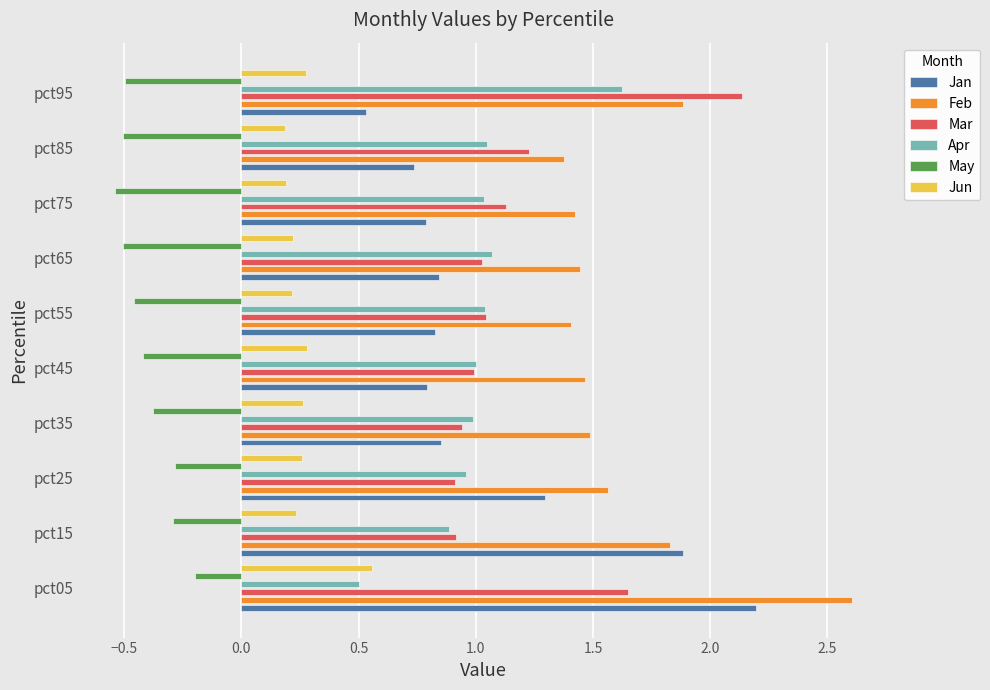

Between pct35 and pct75, which series saw the biggest shift?

Mar